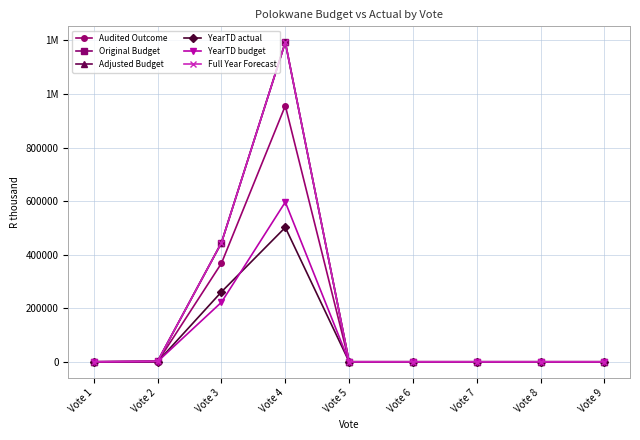

Rank the series at Vote 6 from lowest to highest value.

Audited Outcome, Original Budget, Adjusted Budget, YearTD actual, YearTD budget, Full Year Forecast